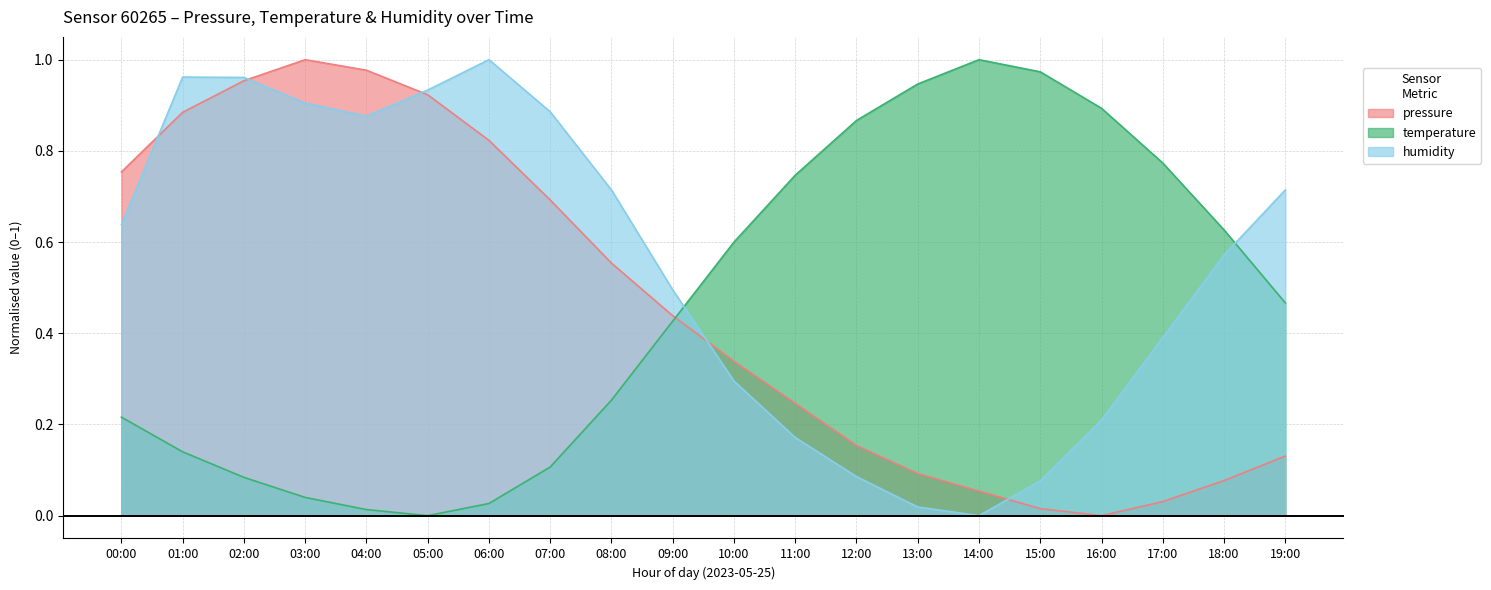

How many data points in temperature are above 0?

19